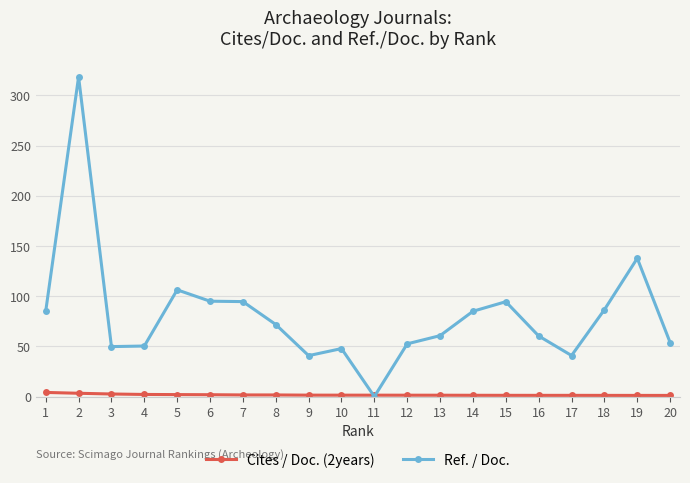

True or false: Ref. / Doc. has more than 2 interior local peaks.

True